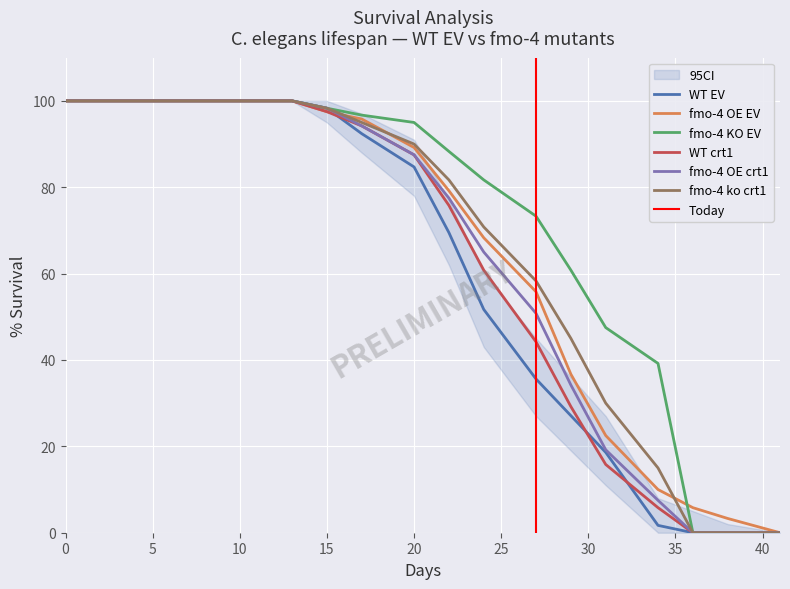

What is the value of the fmo-4 ko crt1 point at the 7th from the left?

95.0